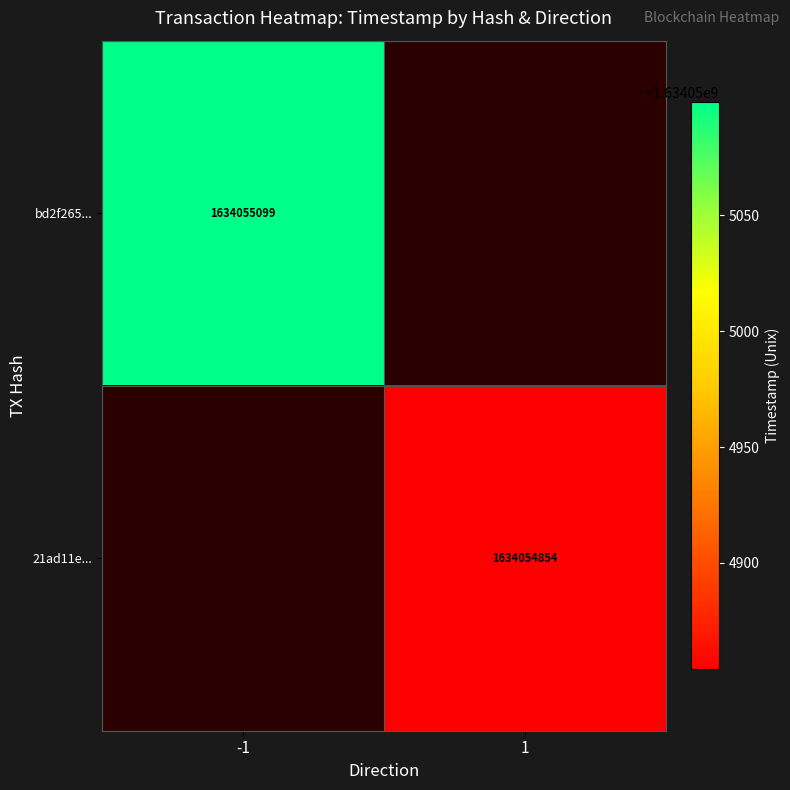

Which series changed the most between direction and time_stamp?

bd2f26576662a3f4526b6e408d73c0f4056679f